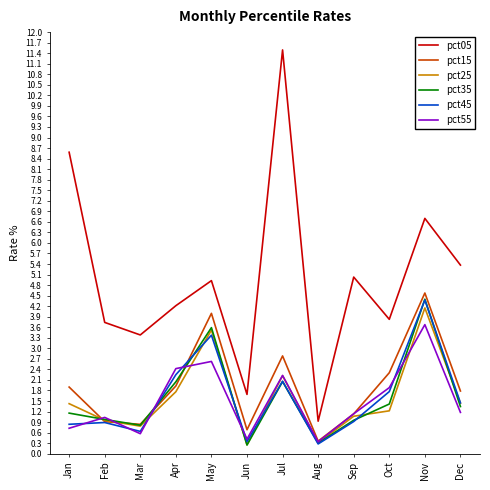

What is the total value across all series at Aug?

2.5